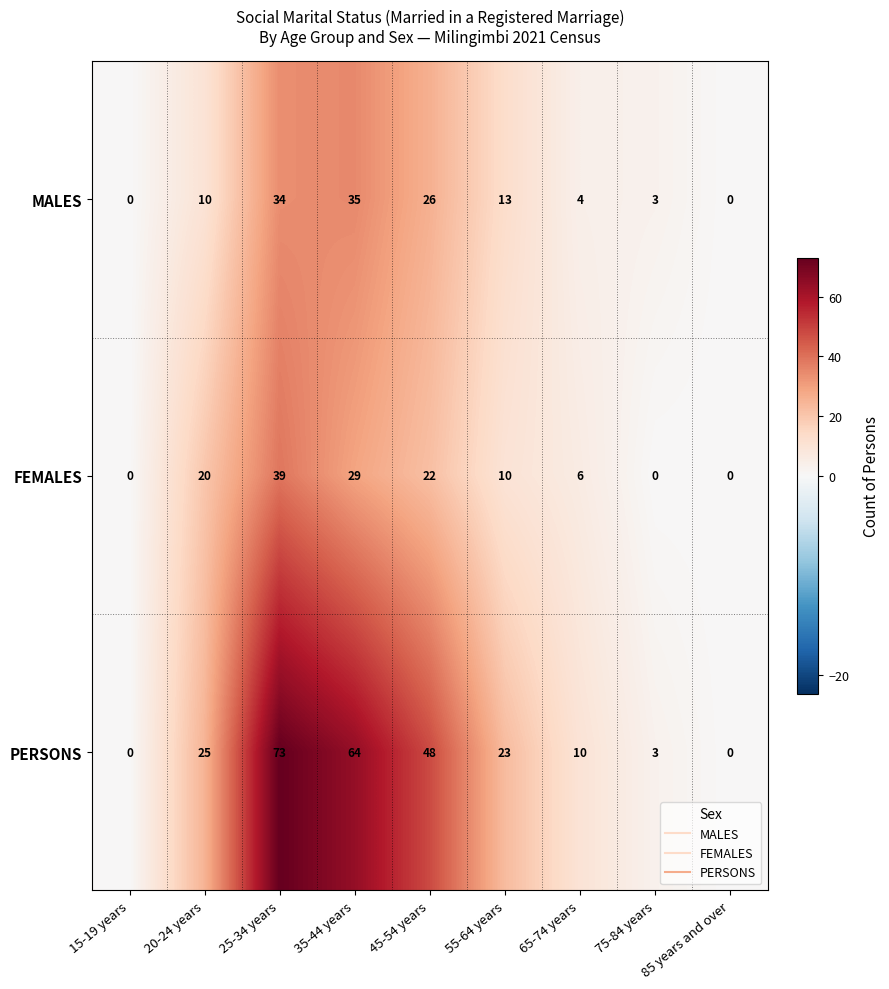

The MALES series shows 26 at 45-54 years. True or false?

True